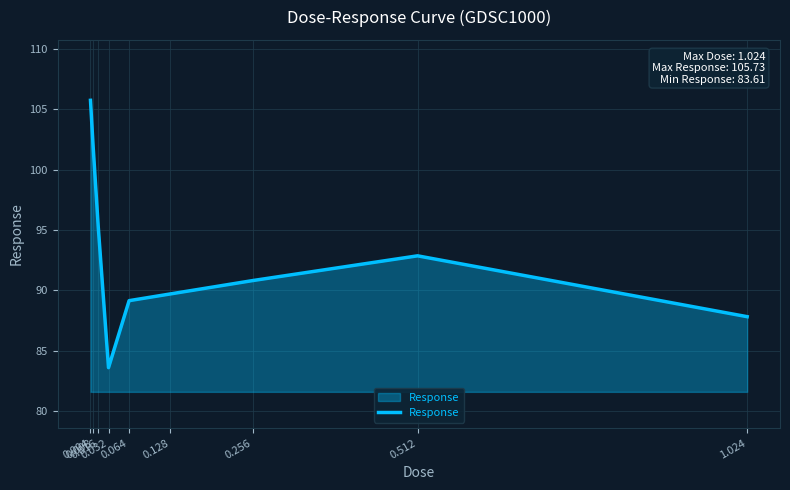

What is the difference between the second highest and minimum values?

18.4